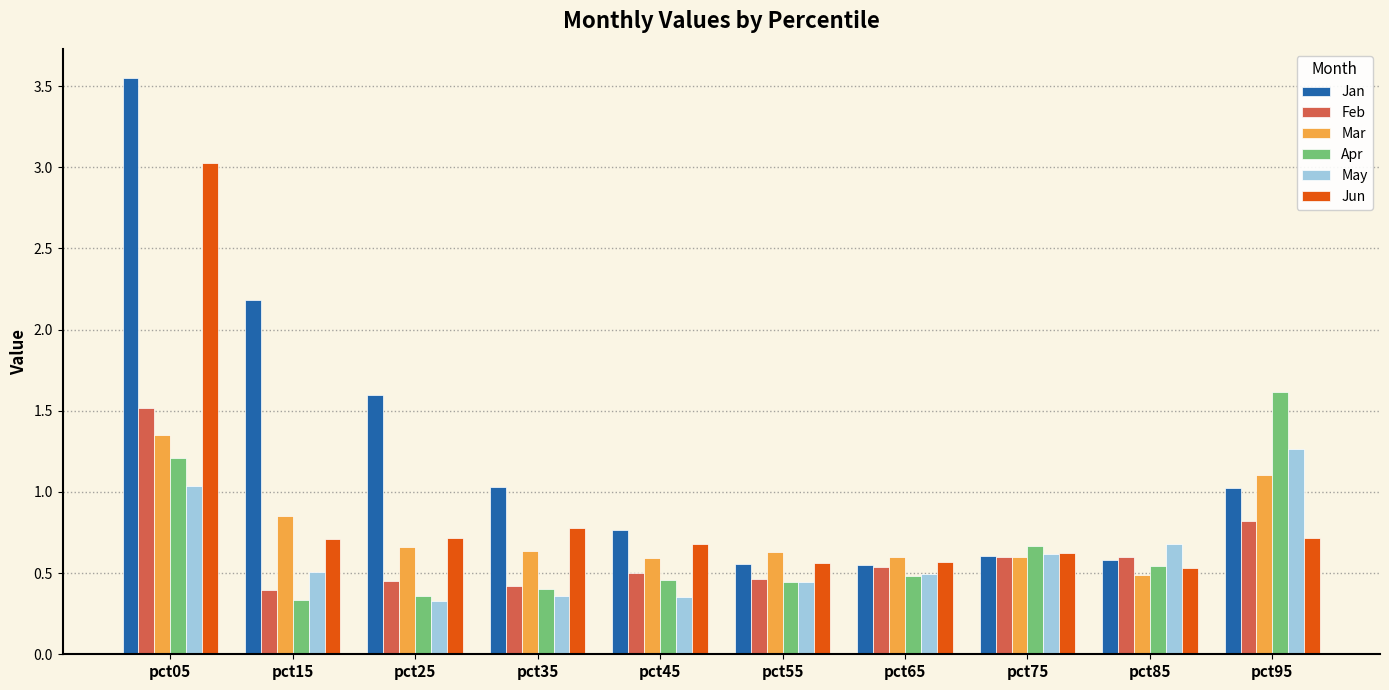

Which category has the highest value across all series?

pct05